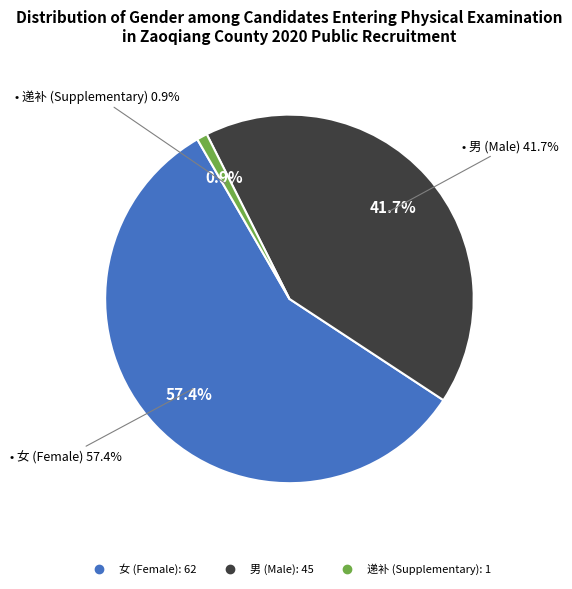

Is there any slice that represents more than half of the pie?

Yes